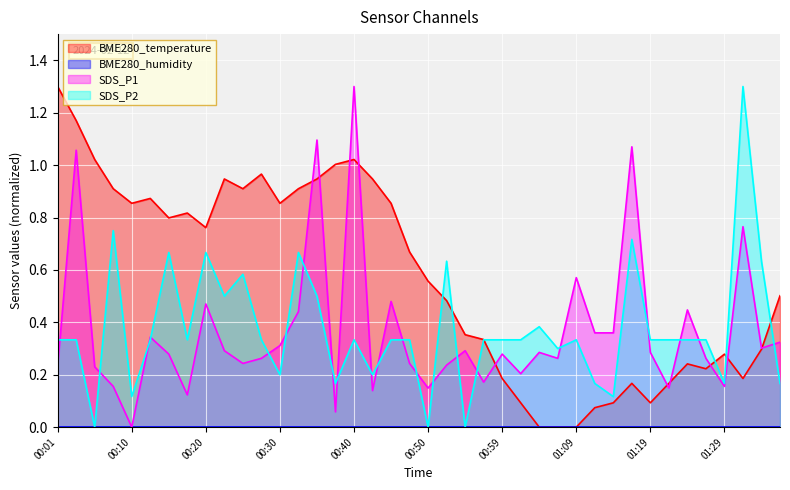

Which category has the highest value in the SDS_P2 series?

01:31